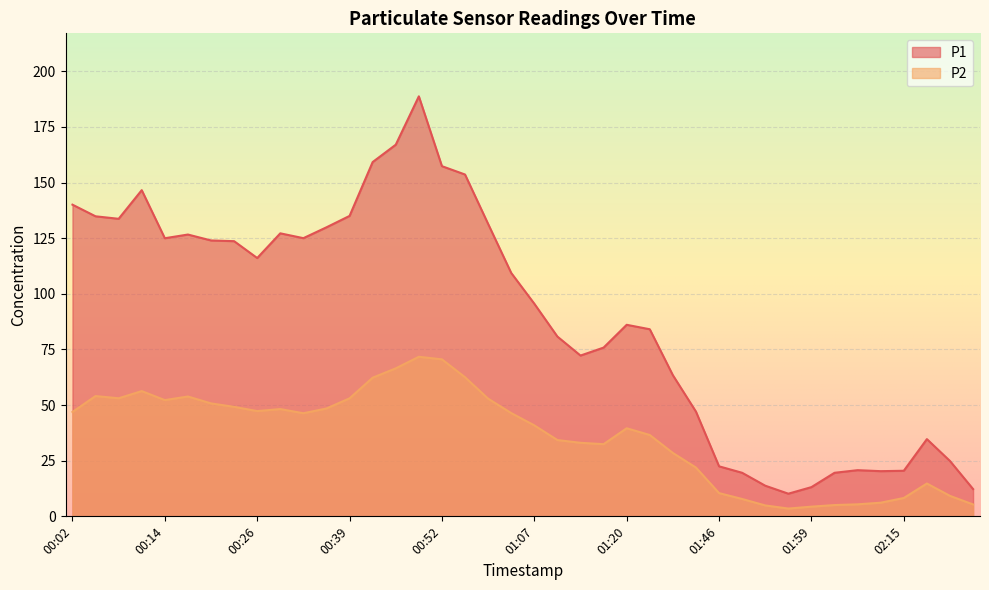

How many series are shown in this chart?

2